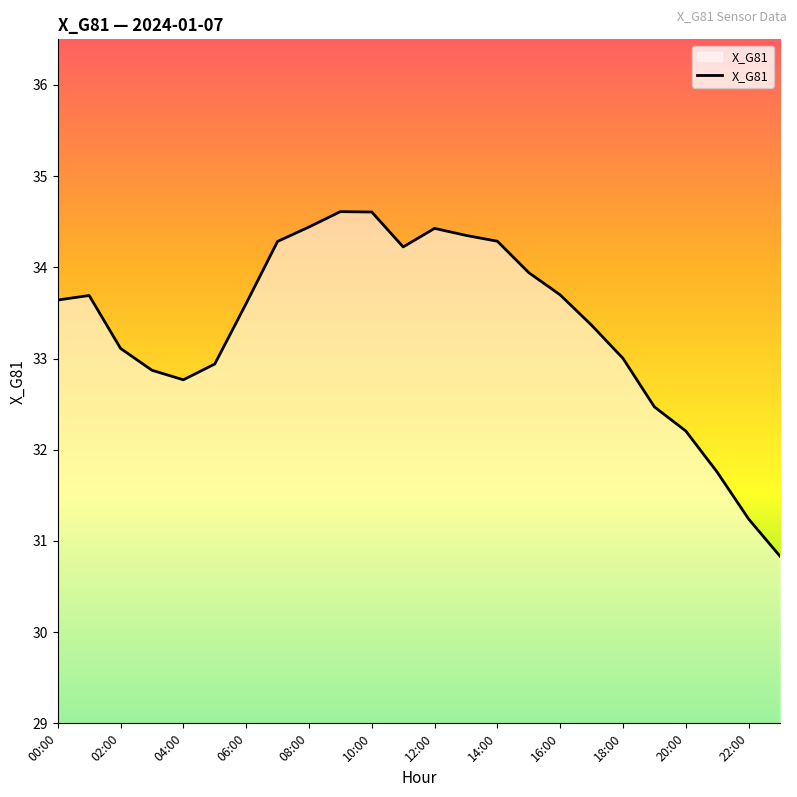

Reading left to right, extract all data points from this chart.

33.6	33.7	33.1	32.9	32.8	32.9	33.6	34.3	34.4	34.6	34.6	34.2	34.4	34.4	34.3	33.9	33.7	33.4	33.0	32.5	32.2	31.8	31.2	30.8